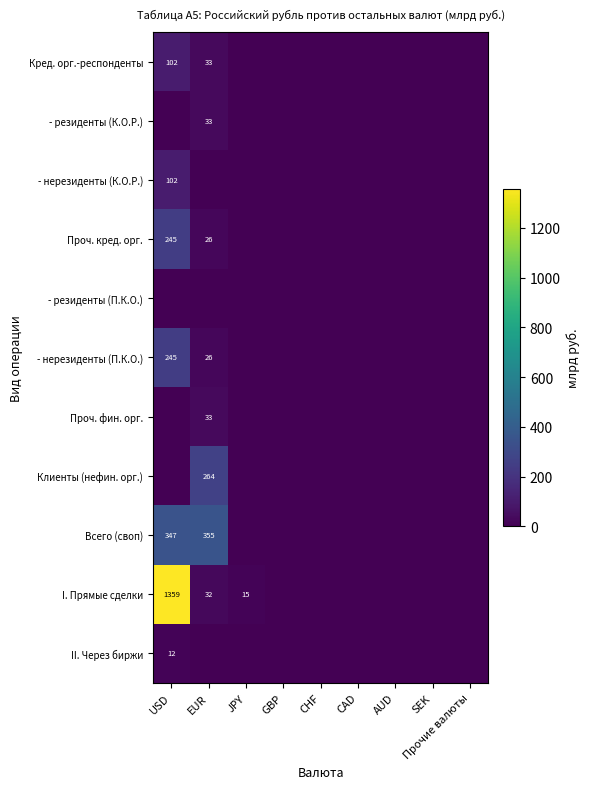

Is the value of Кред. орг.-респонденты at EUR greater than the value of Проч. кред. орг. at EUR?

Yes